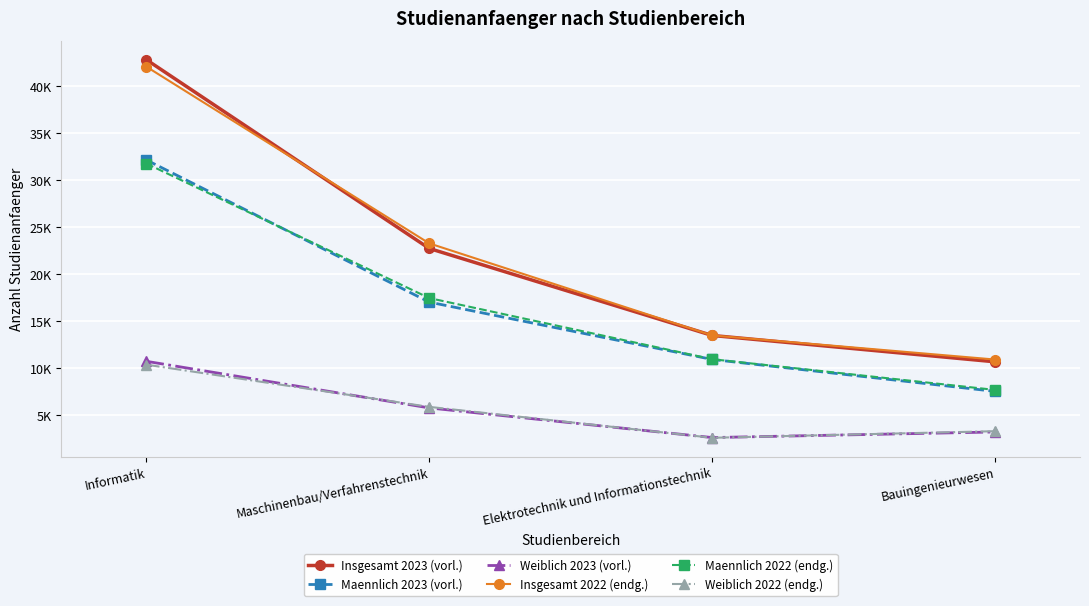

What are all the series names shown in the legend?

Insgesamt 2023 (vorl.), Maennlich 2023 (vorl.), Weiblich 2023 (vorl.), Insgesamt 2022 (endg.), Maennlich 2022 (endg.), Weiblich 2022 (endg.)